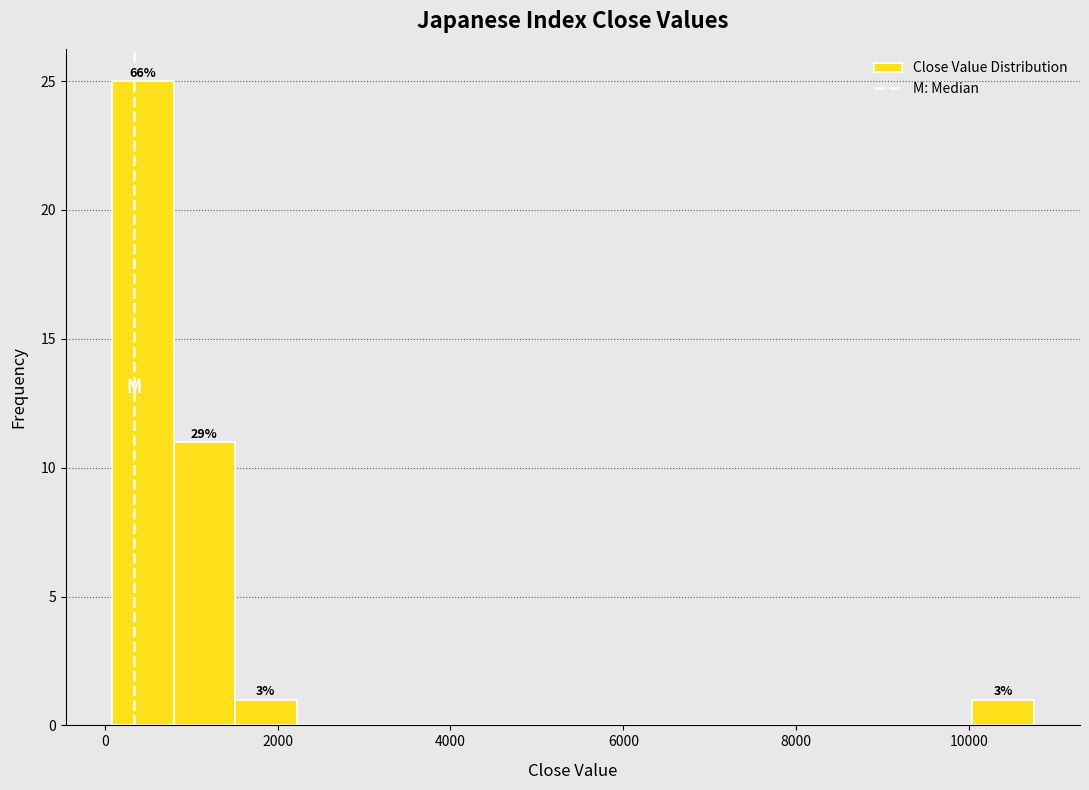

Around what value on the x-axis is the tallest bar? Give the approximate position of its centre, as read against the axis.

400